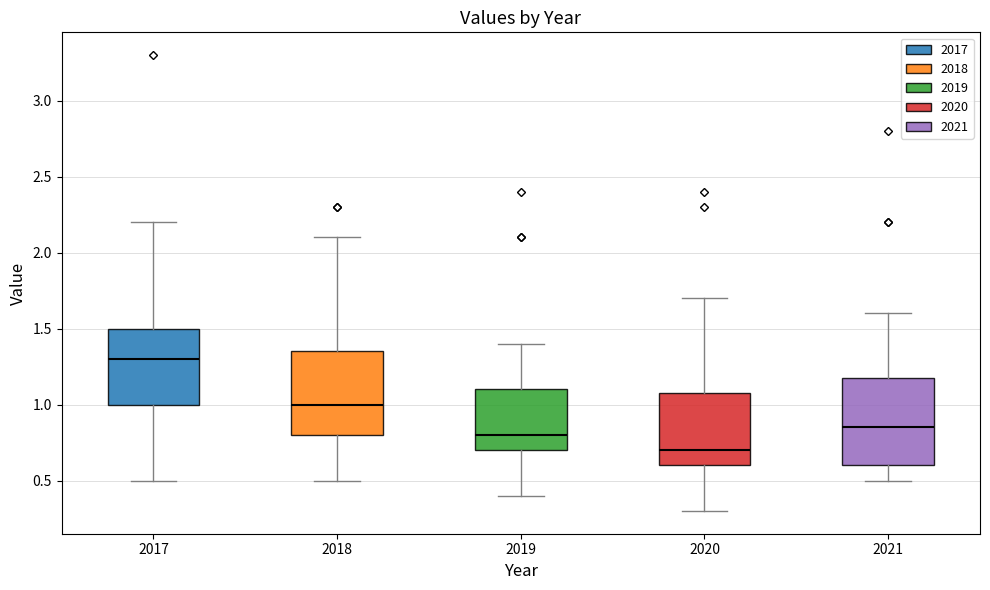

Where does the median line of the box at x = 2019 sit on the y-axis? The values are not printed on the chart, so give them approximately, as read against the axis.

0.80